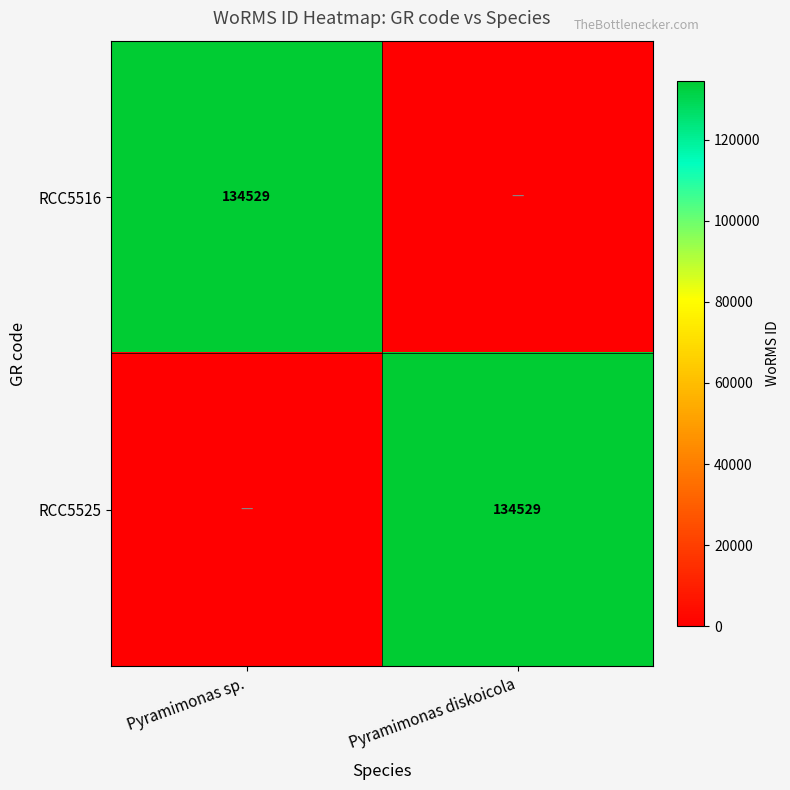

What is the total value across all series at Pyramimonas diskoicola?

134529